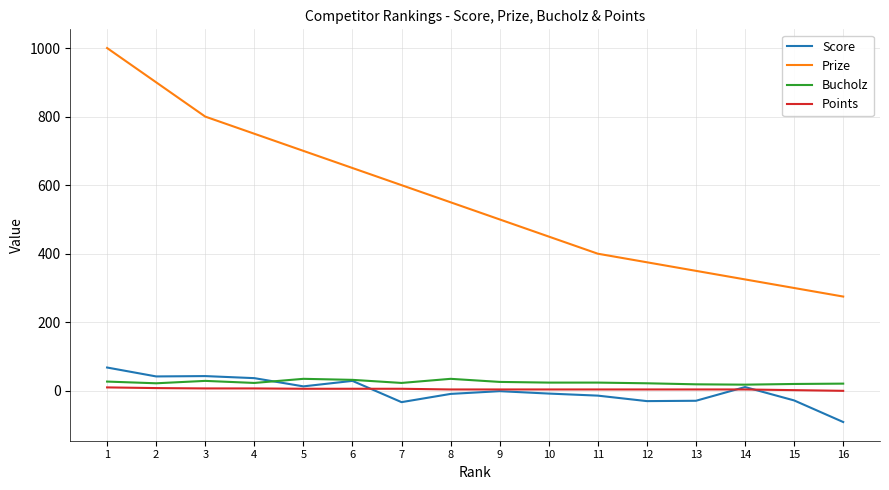

Rank the series at 10 from highest to lowest value.

Prize, Bucholz, Points, Score